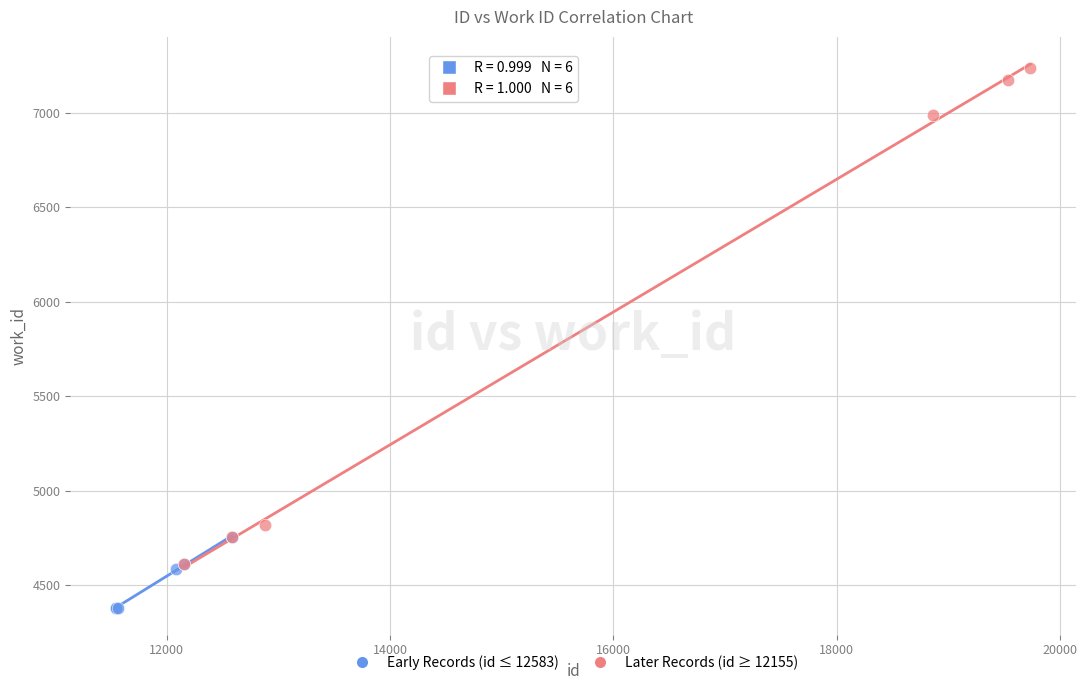

Which series reaches the maximum Y coordinate?

Later Records (id ≥ 12155)